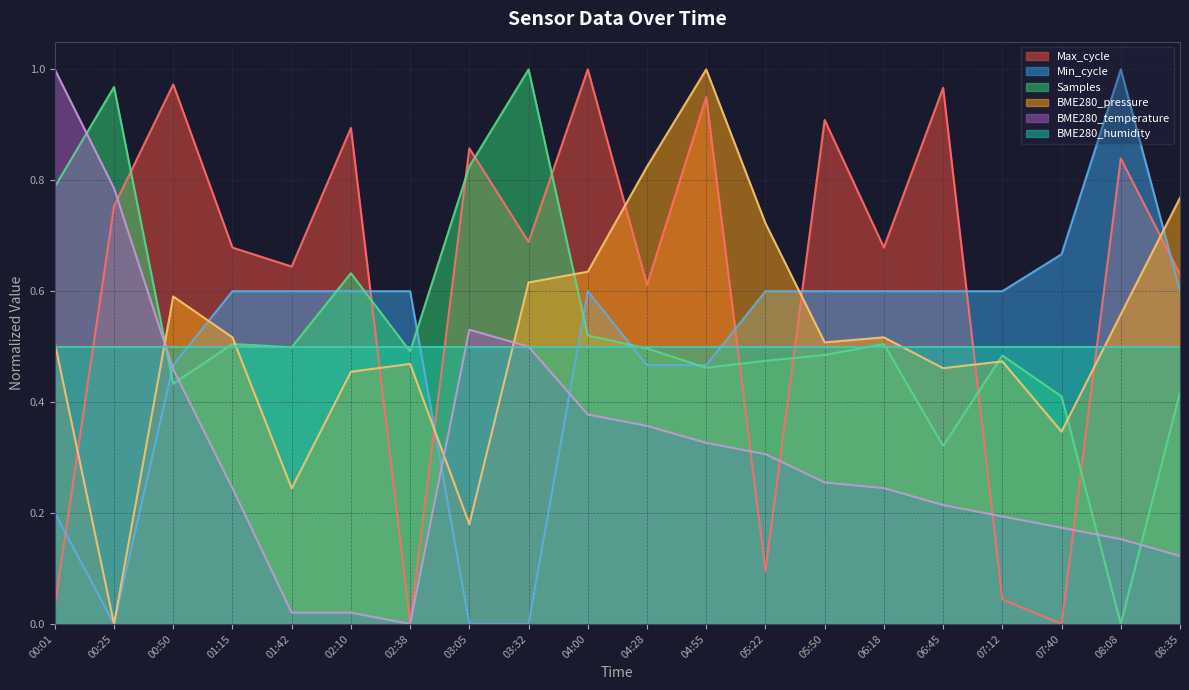

Rank the series at 06:45 from lowest to highest value.

BME280_temperature, Samples, BME280_pressure, BME280_humidity, Min_cycle, Max_cycle